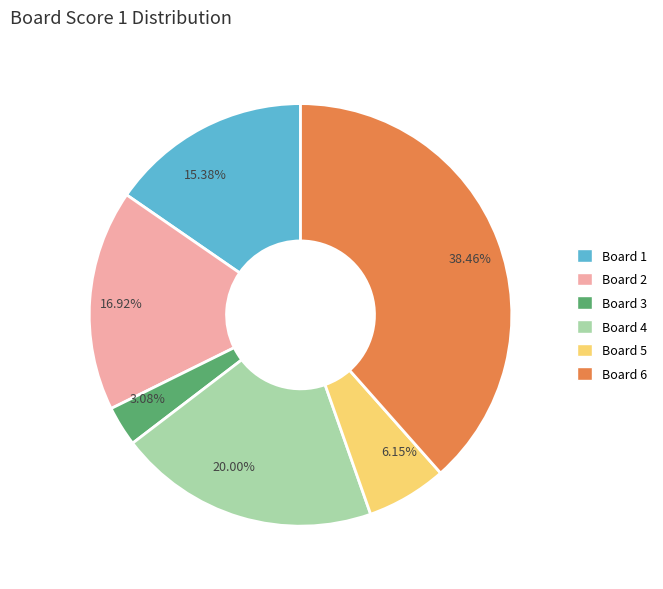

Rank the categories by value from lowest to highest.

Board 3, Board 5, Board 1, Board 2, Board 4, Board 6